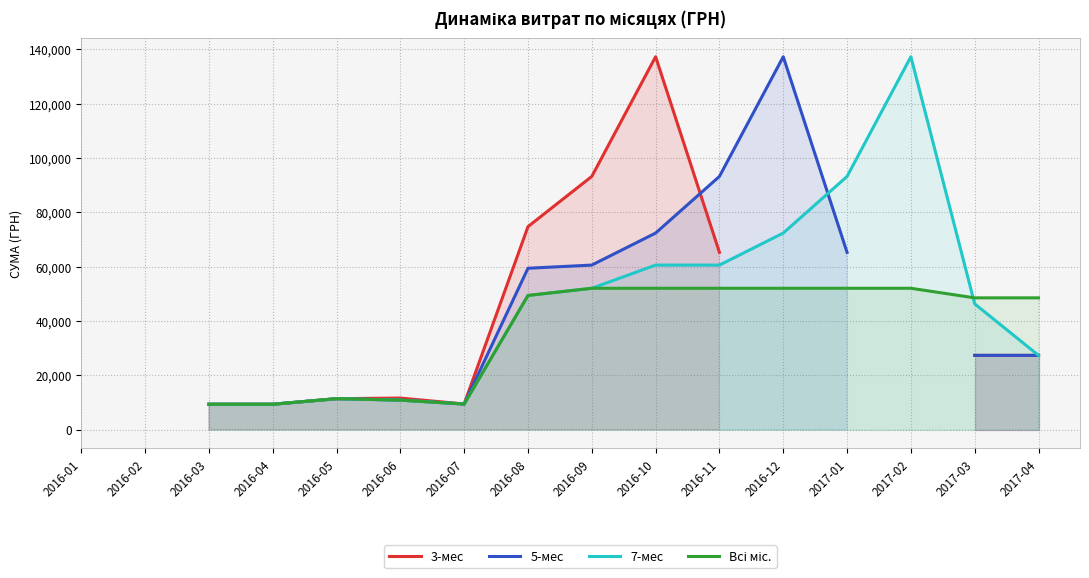

Does the chart have visible grid lines?

Yes